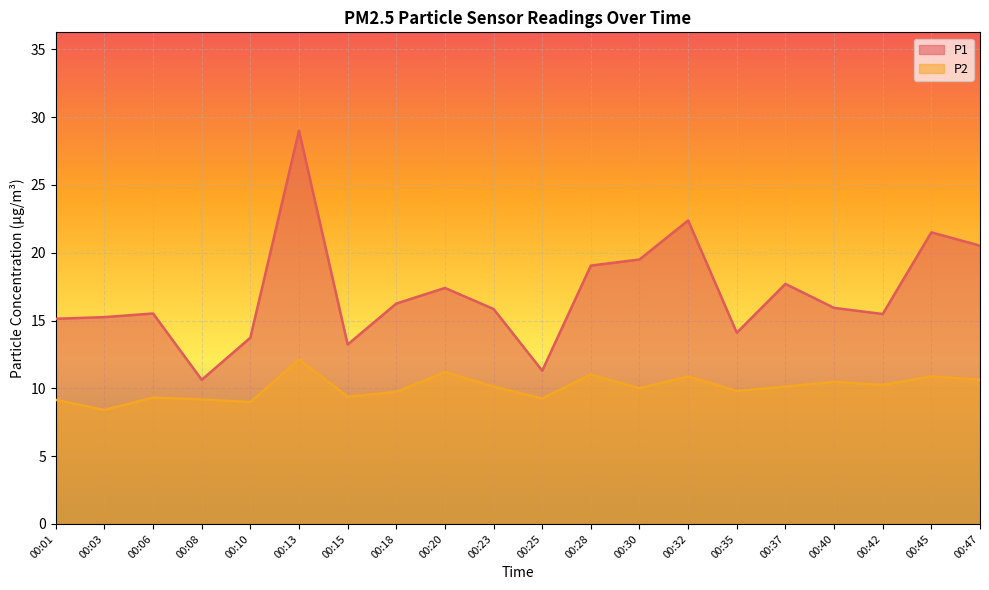

What is the total value across all series at 00:15?

22.6